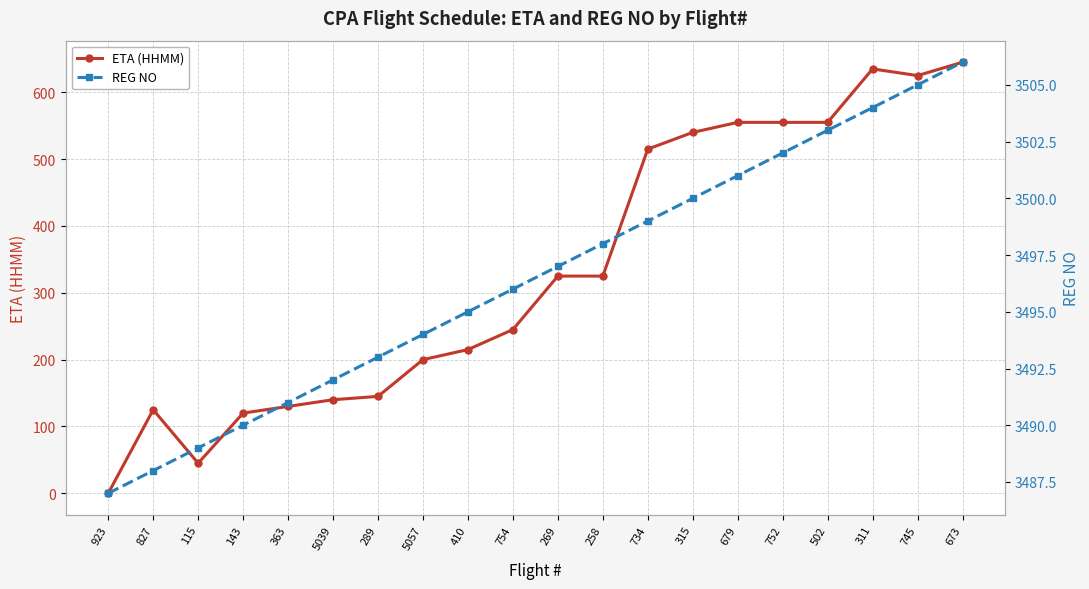

At 115, list the series in order from smallest to largest.

ETA (HHMM), REG NO